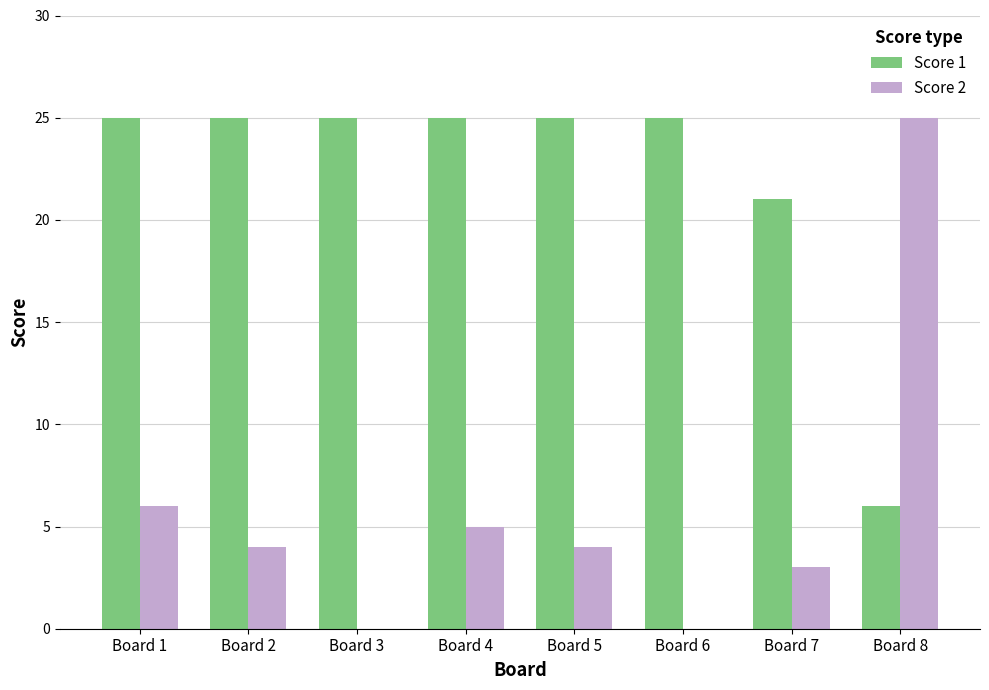

Which series has the largest total across all categories?

Score 1